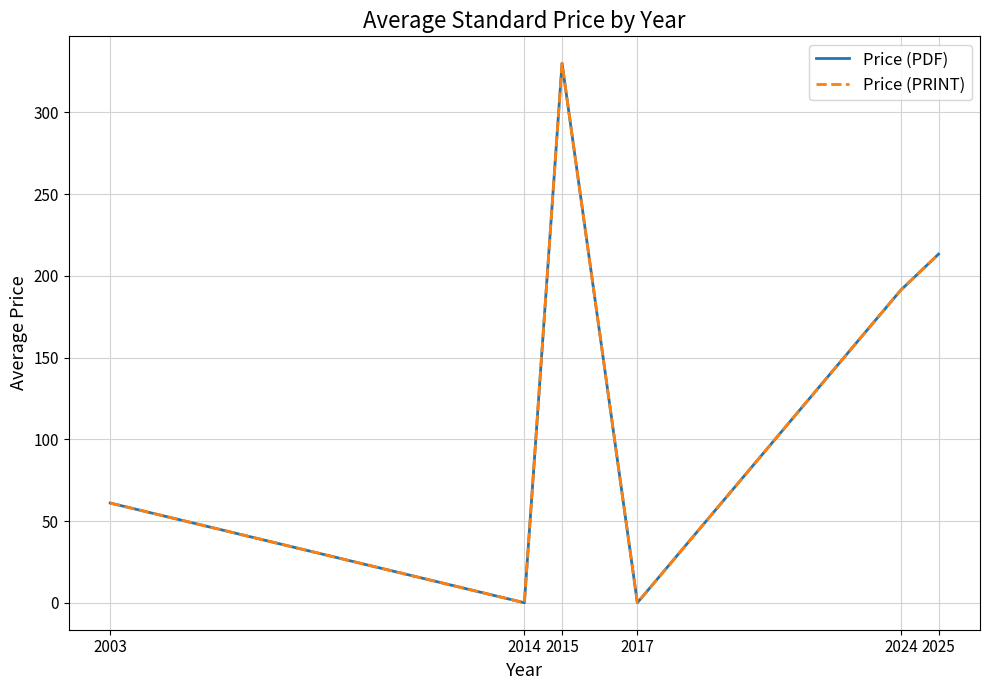

Which series changed the most between 2003 and 2014?

Price (PDF)